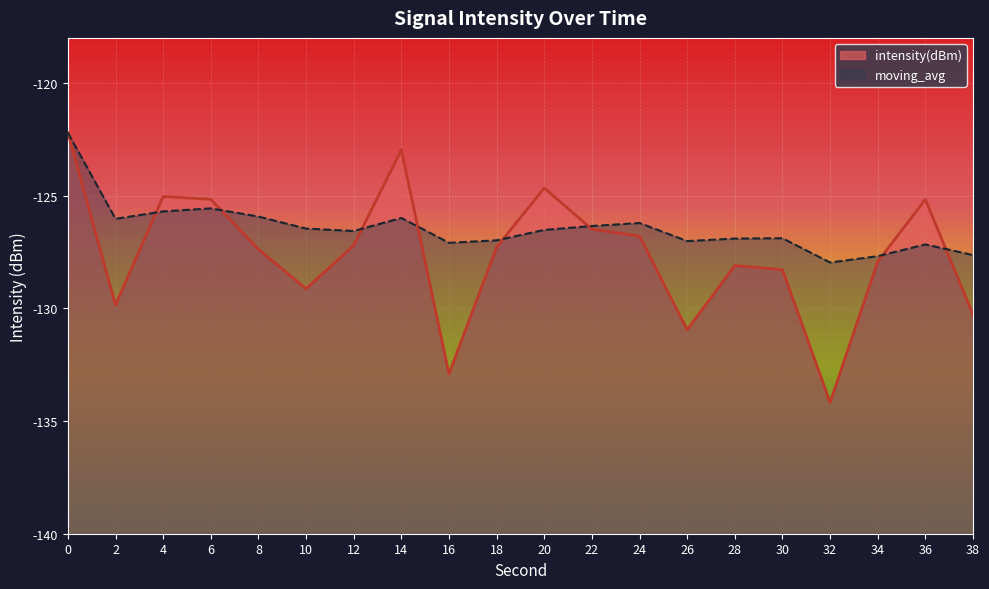

The intensity(dBm) series shows -129.1 at 10. True or false?

True